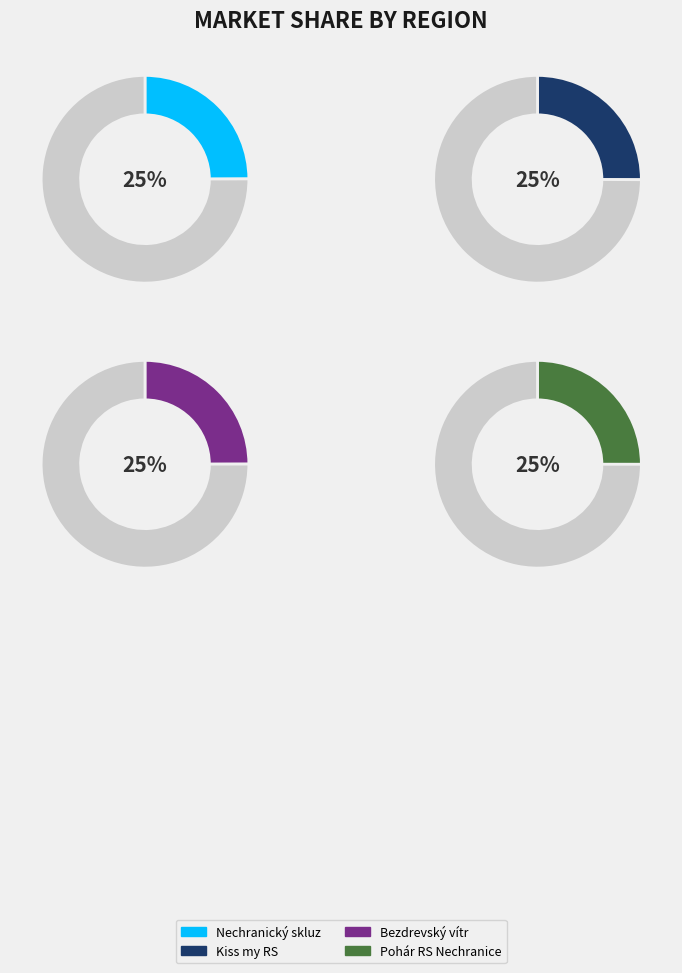

Which has a higher value, Nechranický skluz or Bezdrevský vítr?

Bezdrevský vítr